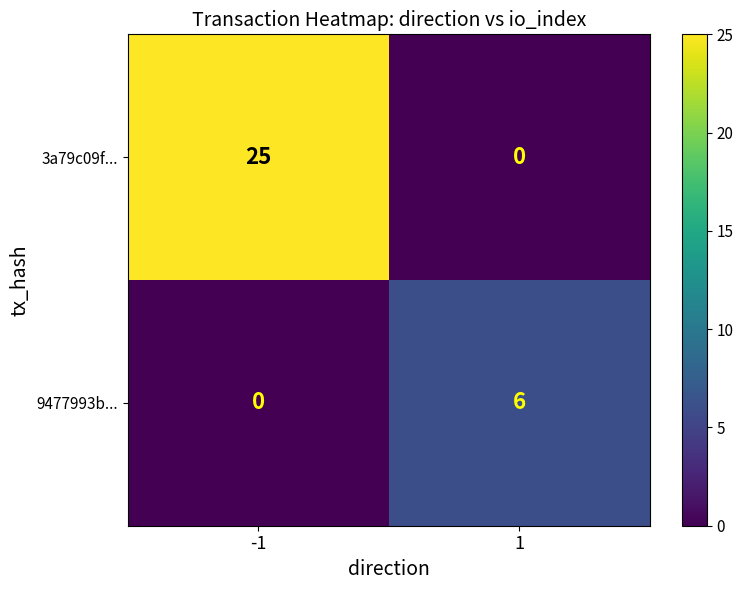

List the series in order of their peak value, lowest first.

9477993b..., 3a79c09f...